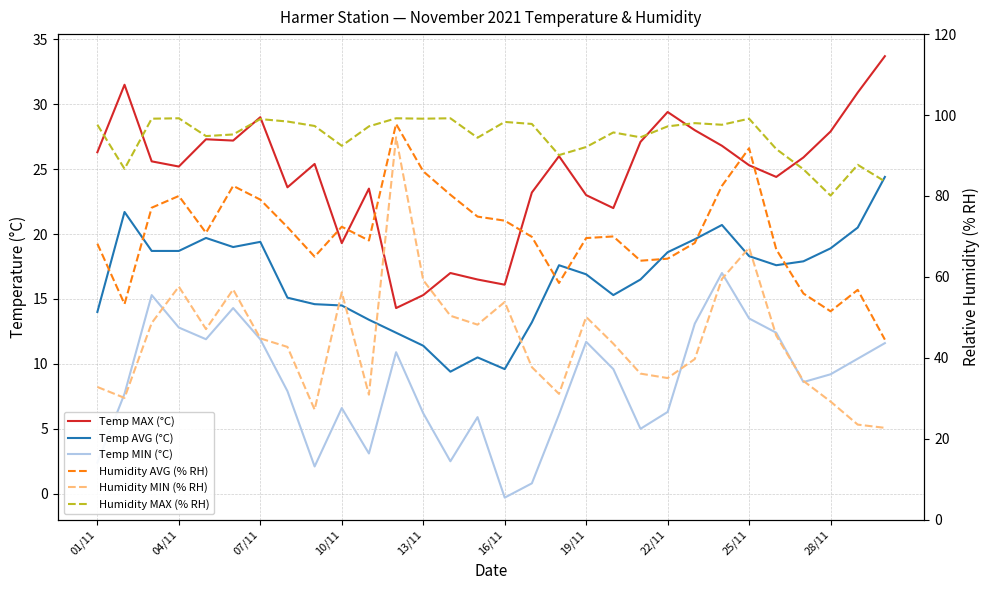

What is the difference between the Temp MAX (°C) values at 19 and 25?

2.4